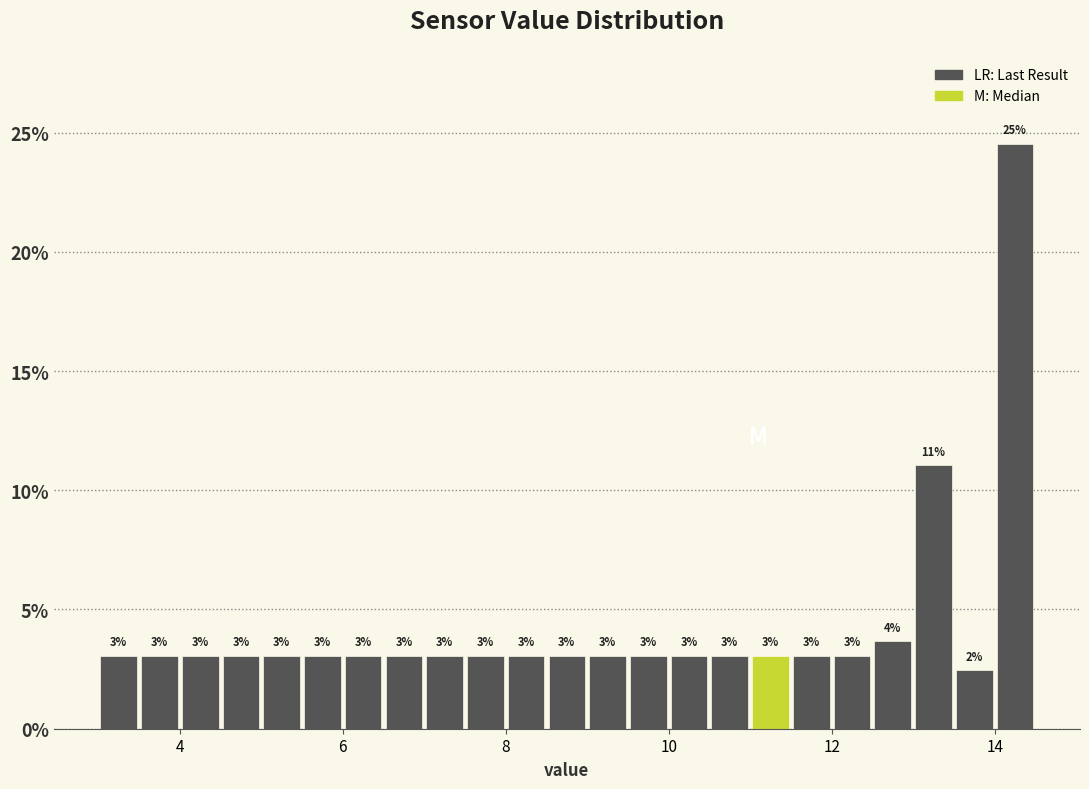

Around what value on the x-axis is the tallest bar? Give the approximate position of its centre, as read against the axis.

14.2